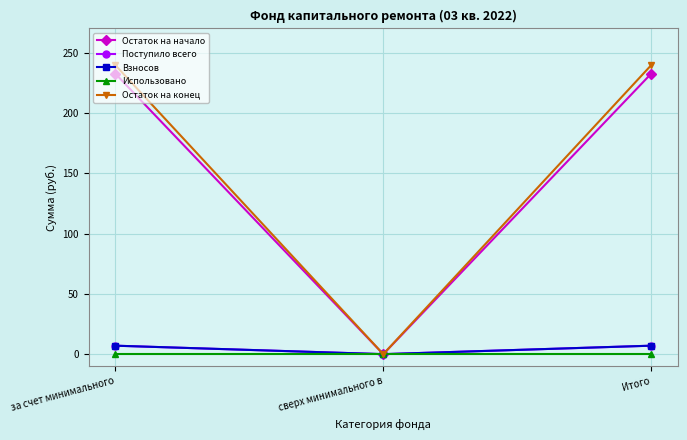

List the series in order of their peak value, highest first.

Остаток на конец, Остаток на начало, Поступило всего, Взносов, Использовано